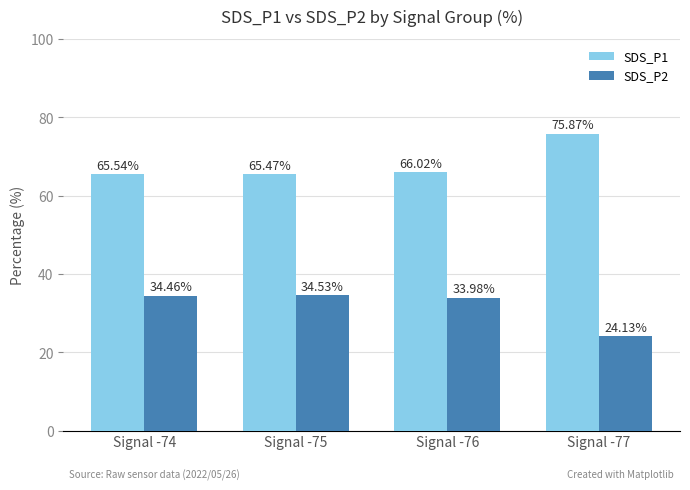

What is the sum of all SDS_P2 values?

127.1